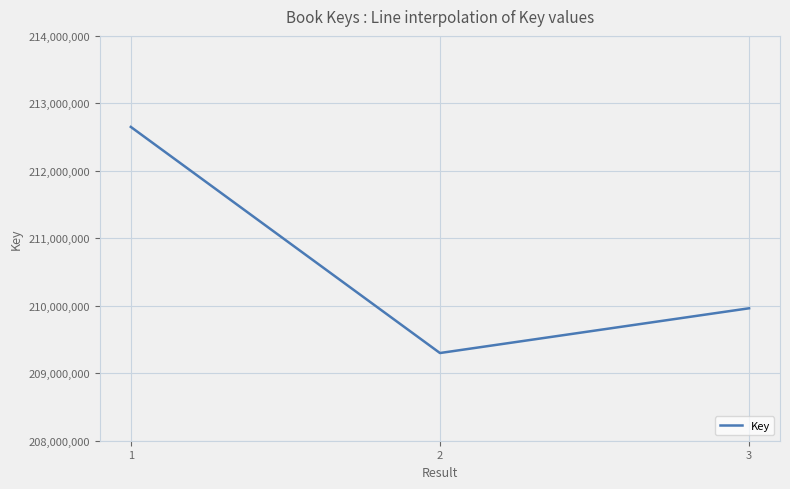

Reading right to left, extract all data points from this chart.

3=209962924	2=209299744	1=212650917